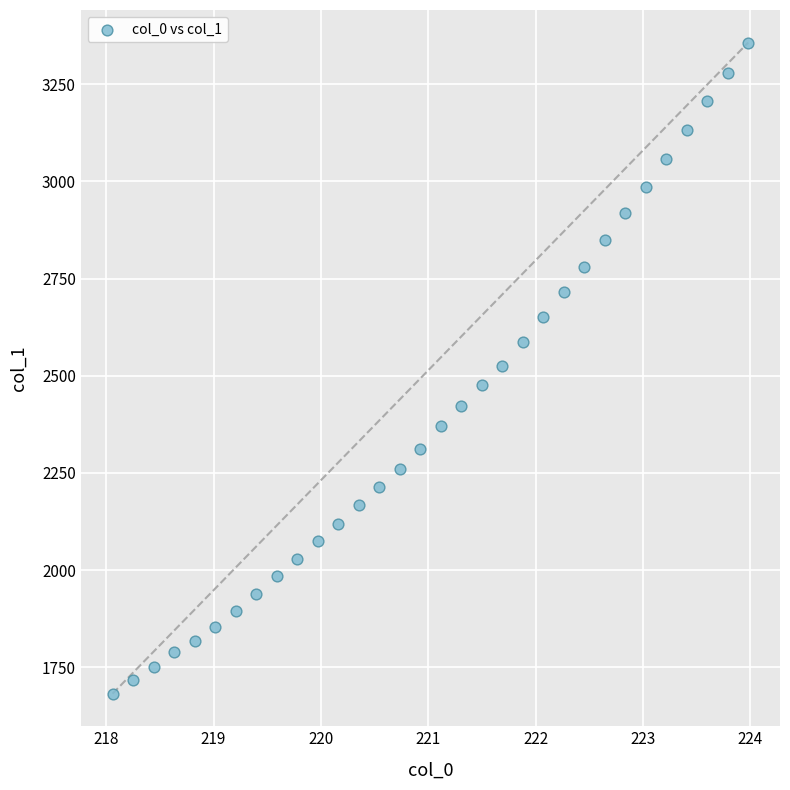

What is the range of X values (max minus min)?

5.9